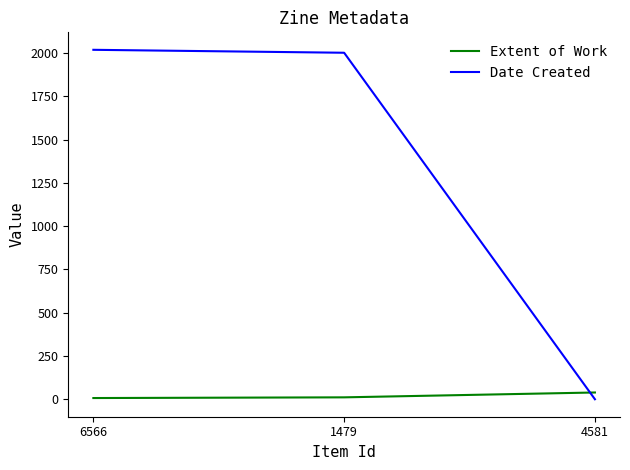

What is the difference between the Extent of Work values at 4581 and 1479?

28